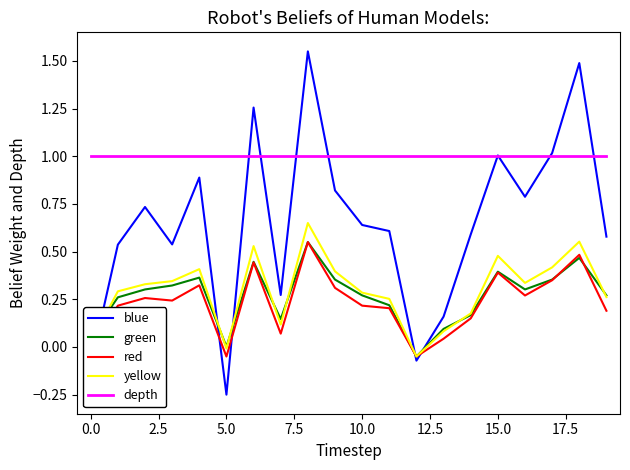

True or false: depth and yellow cross at least once.

False